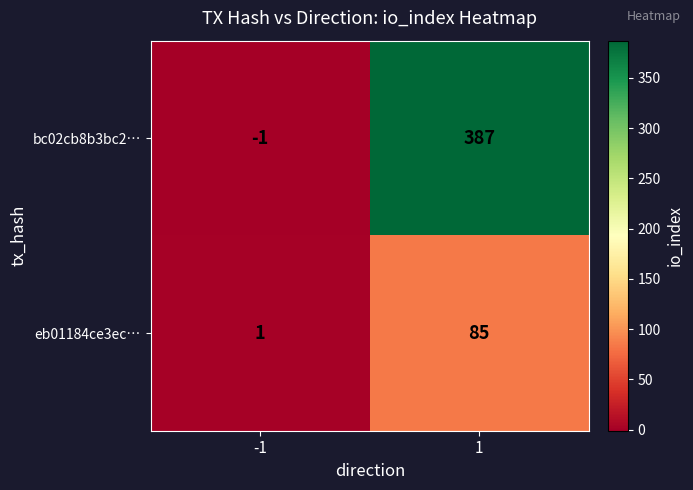

What is the sum of all eb01184ce3ec… values?

86